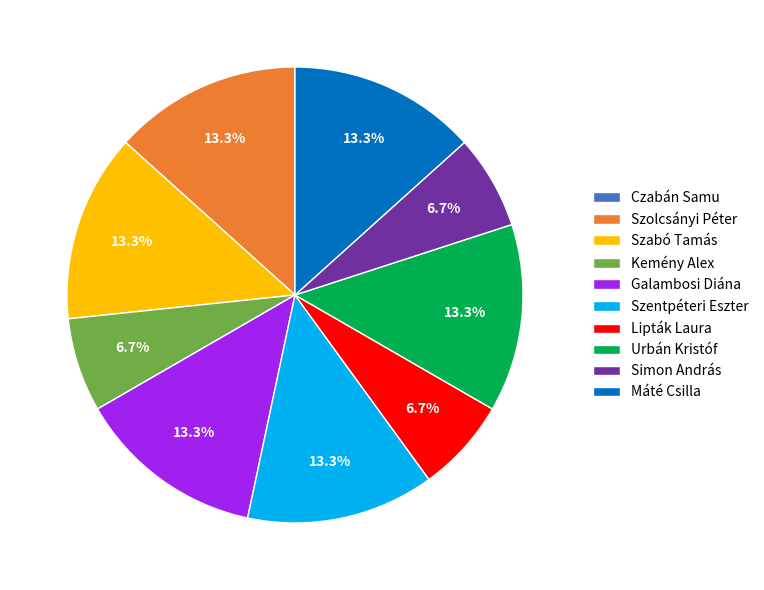

Is the sum of Szentpéteri Eszter and Szabó Tamás greater than half?

No